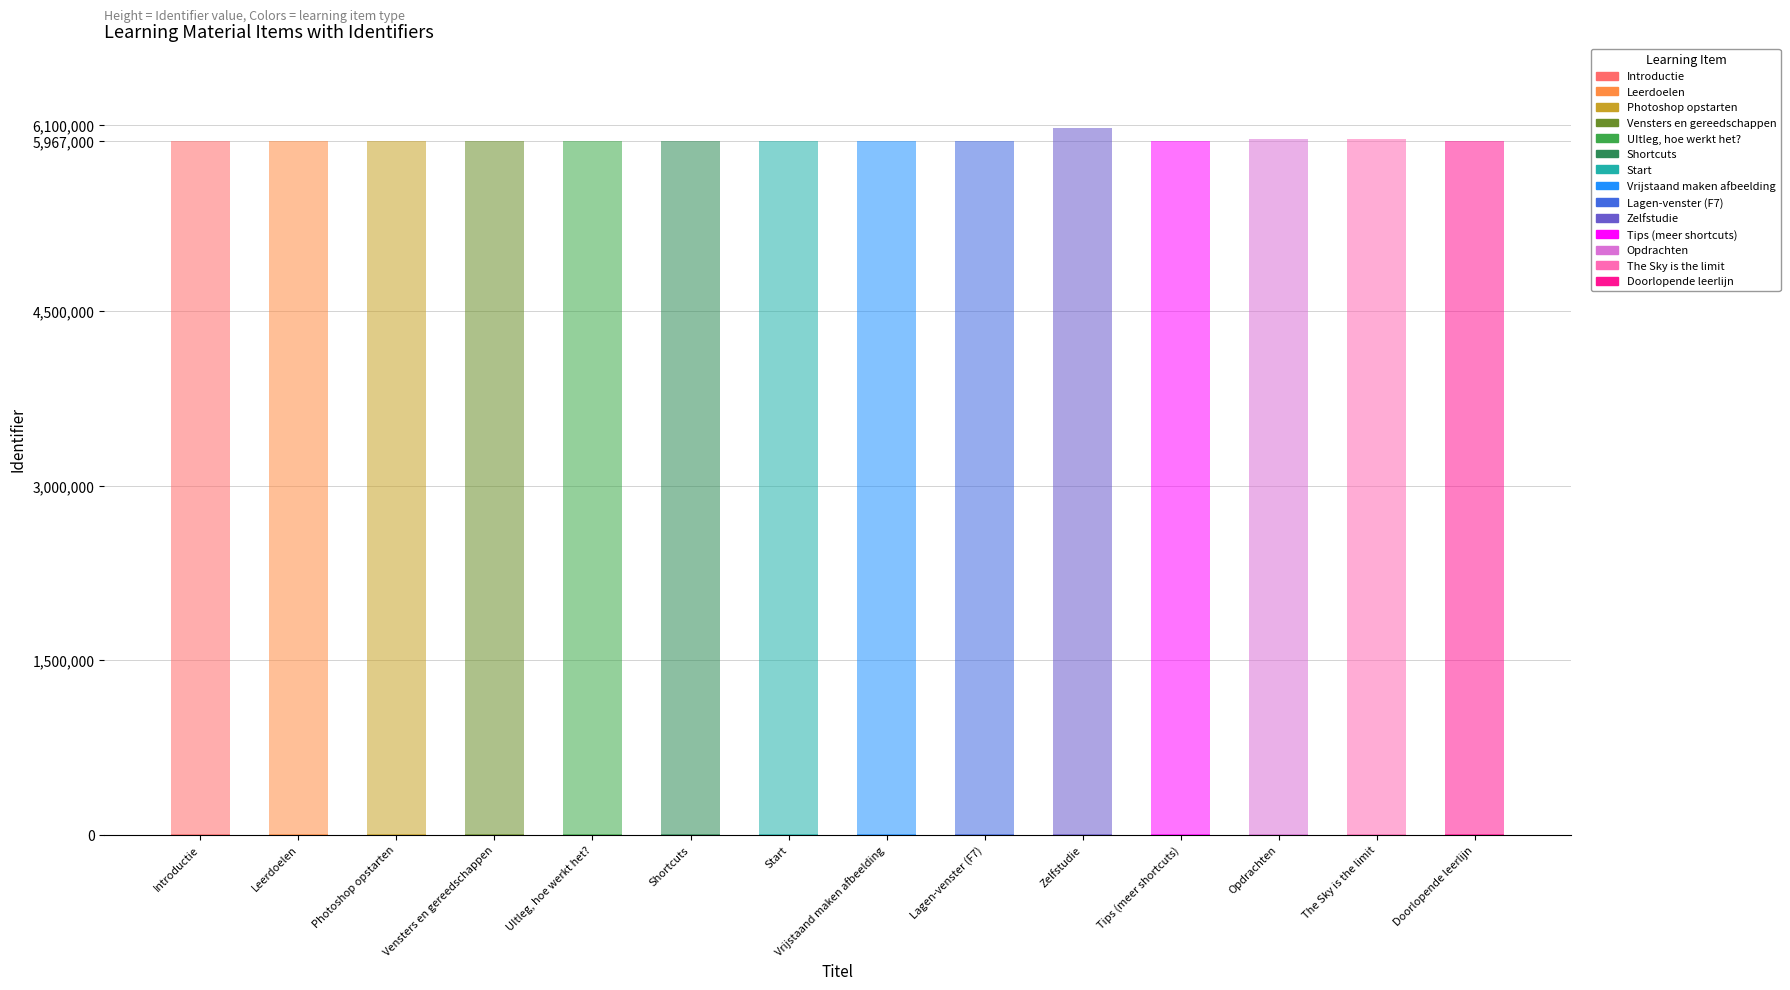

Are the bars horizontal?

No